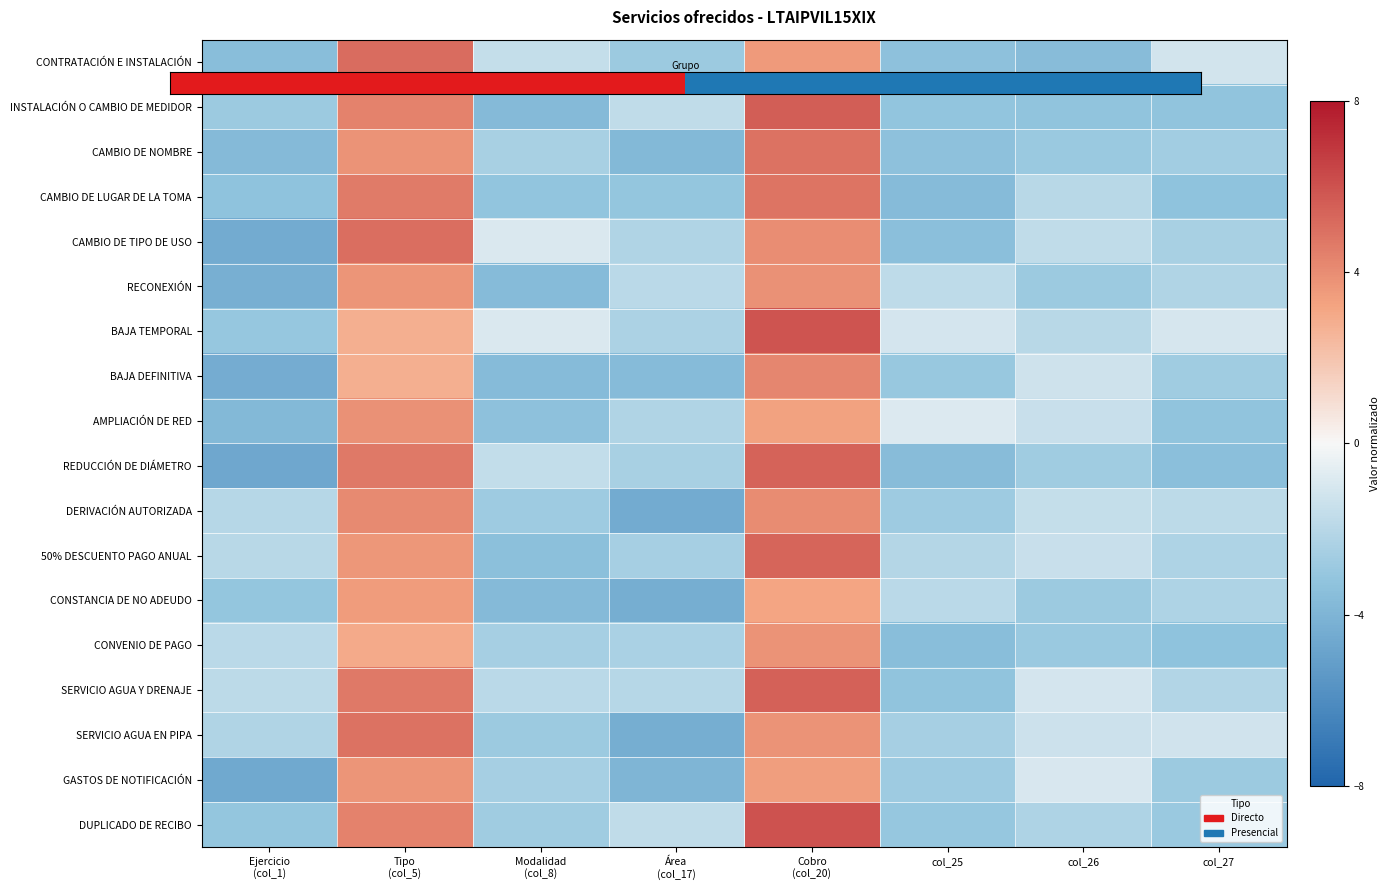

What is the smallest value displayed?

-4.6